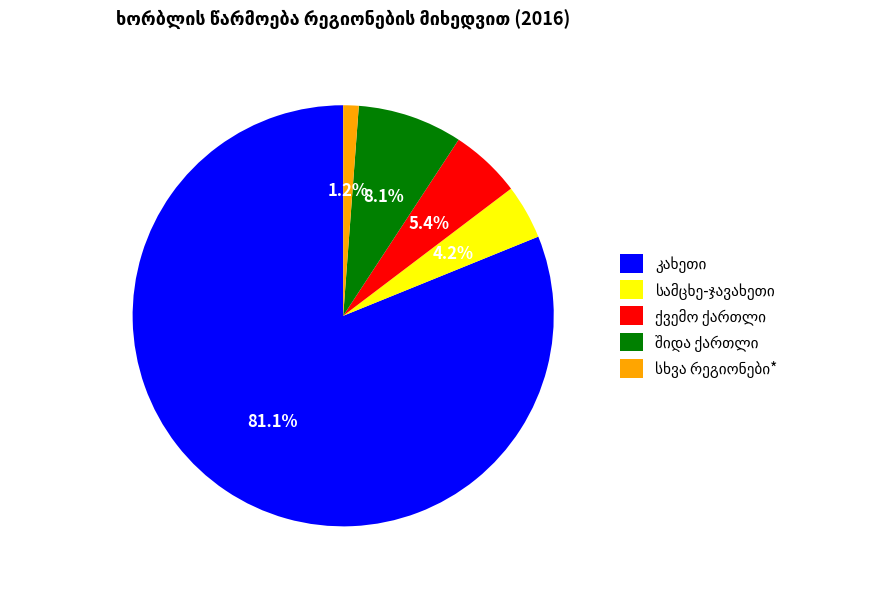

How many slices are in this pie chart?

5